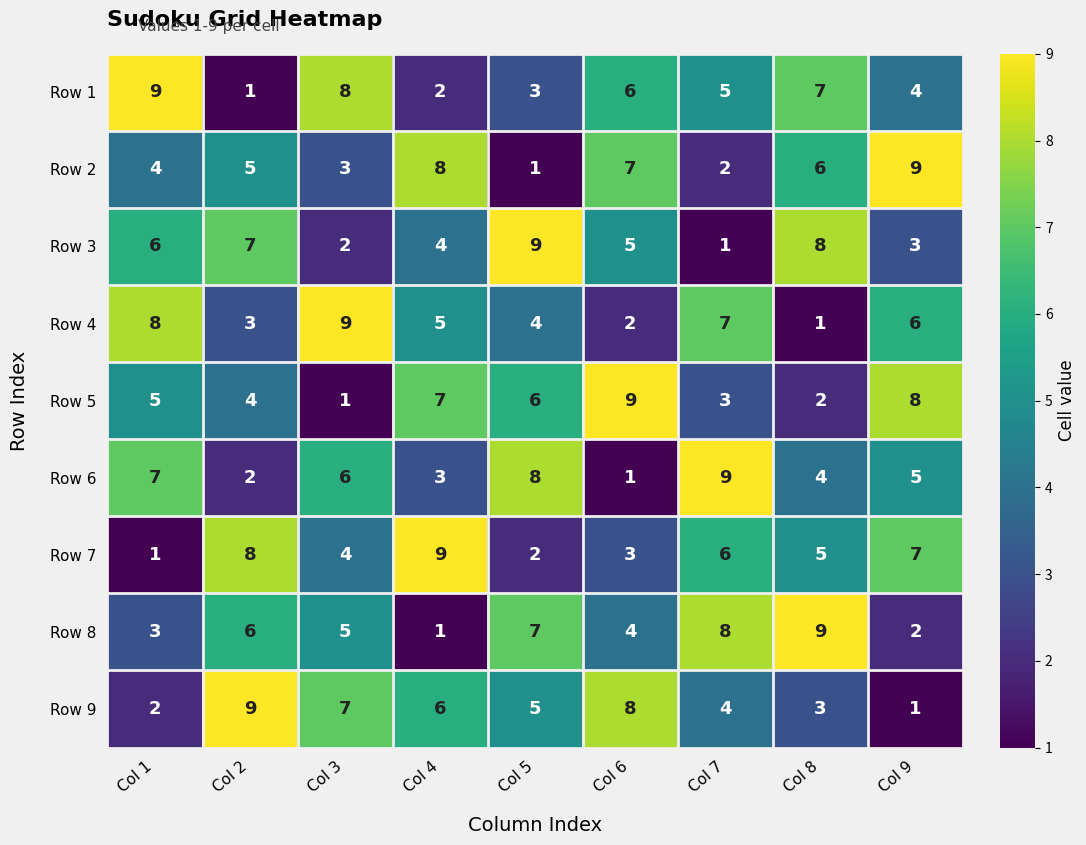

How many categories are shown in the chart?

9